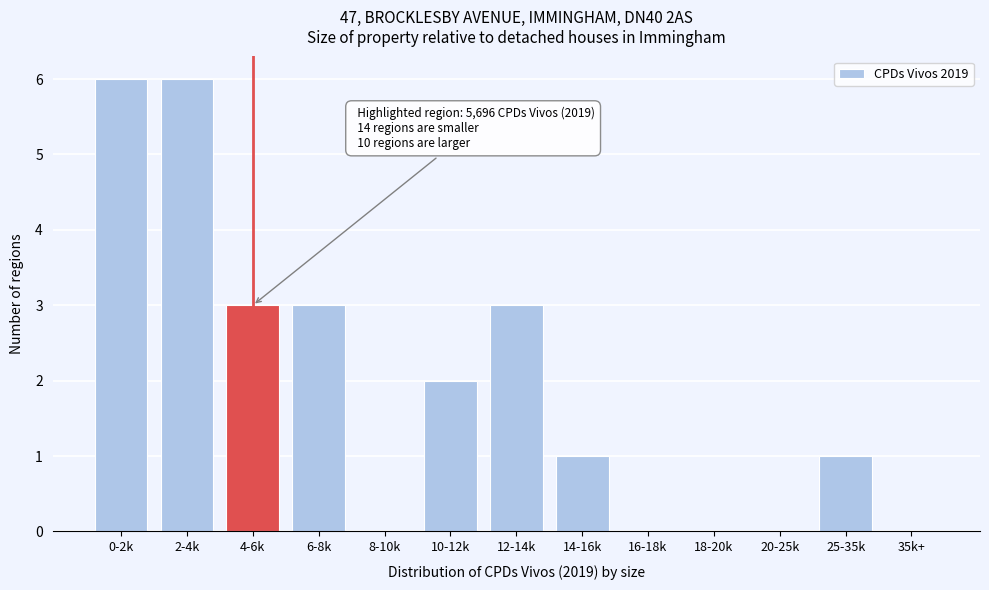

Reading left to right, extract all data points from this chart.

0-2k=6	2-4k=6	4-6k=3	6-8k=3	8-10k=0	10-12k=2	12-14k=3	14-16k=1	16-18k=0	18-20k=0	20-25k=0	25-35k=1	35k+=0